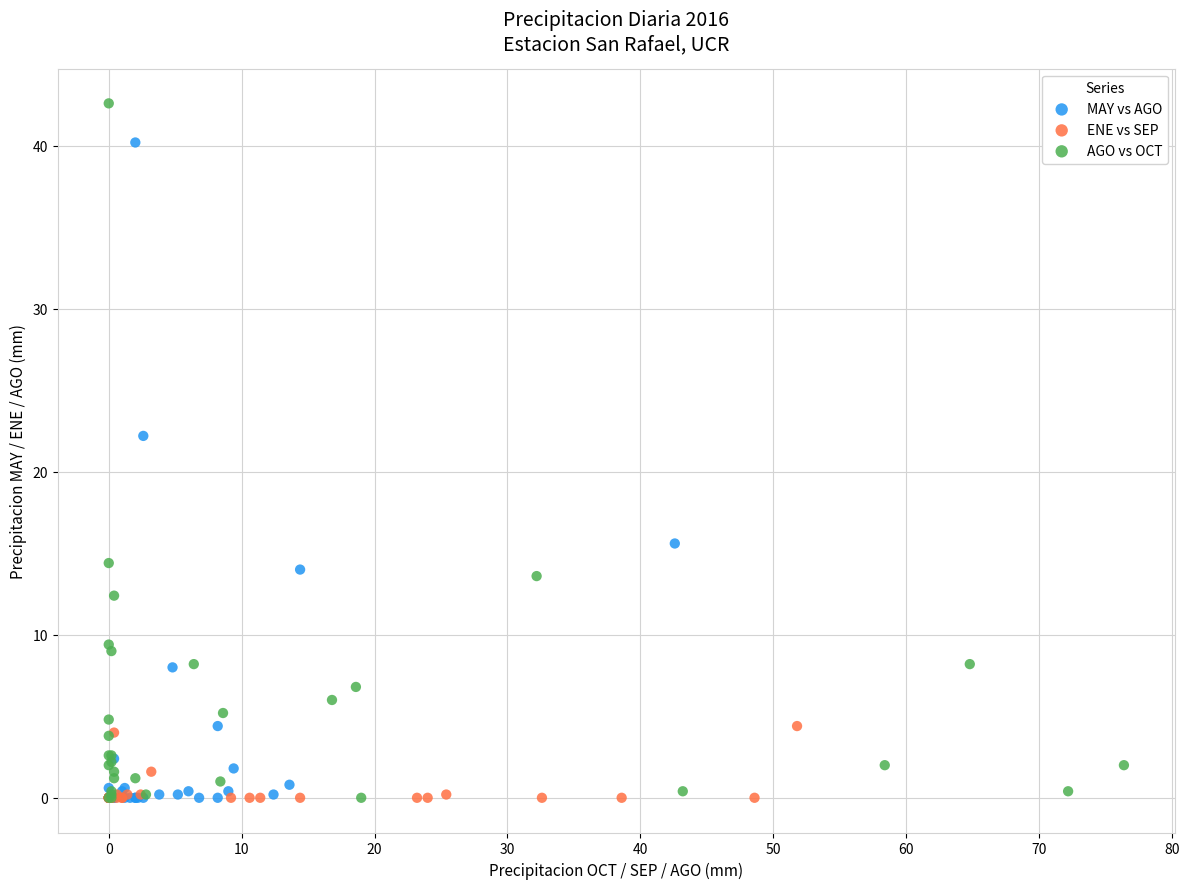

Which series contains the highest Y value?

AGO vs OCT